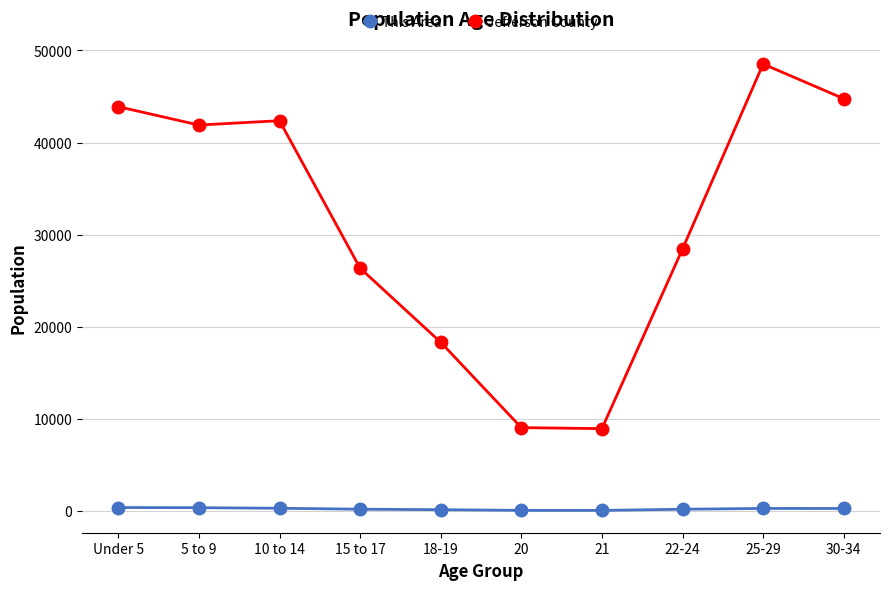

Which category has the highest value across all series?

25-29